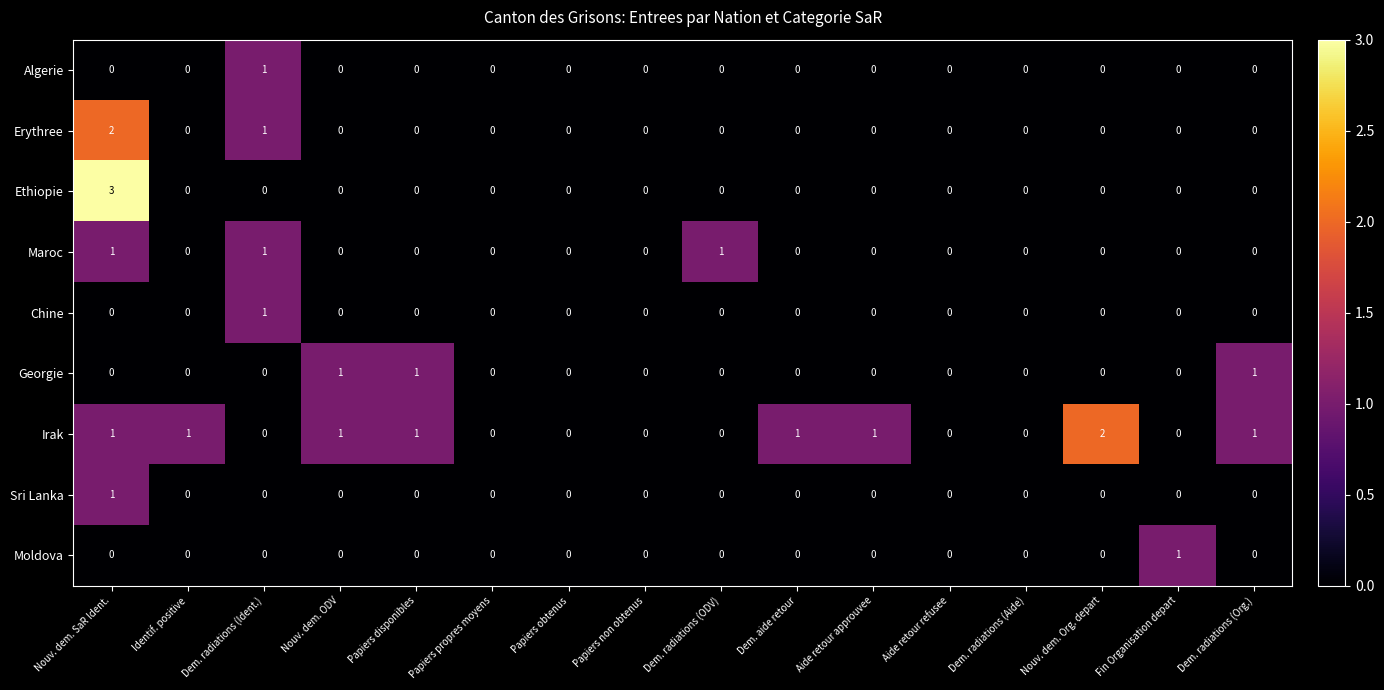

Which label corresponds to the largest value in the chart?

Nouv. dem. SaR Ident.